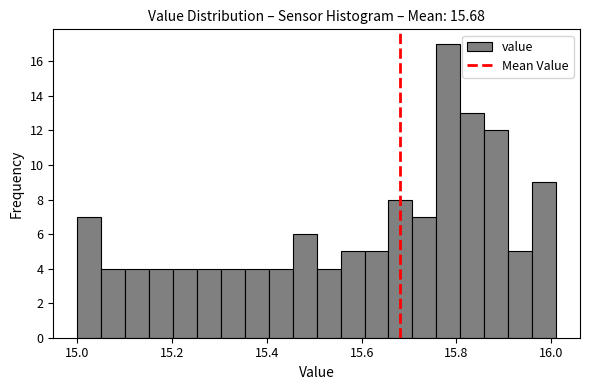

Read against the x-axis, roughly where is the centre of the tallest bar?

15.78